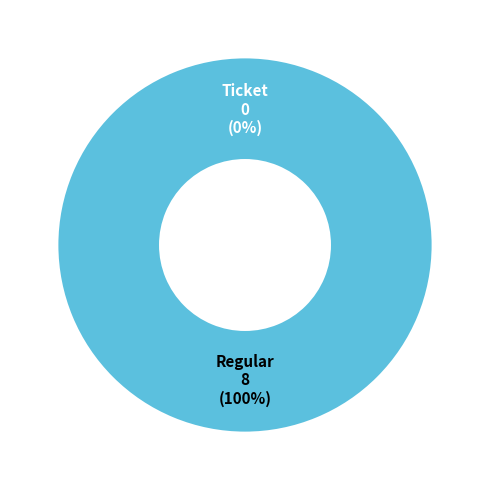

Which category accounts for the majority?

Regular